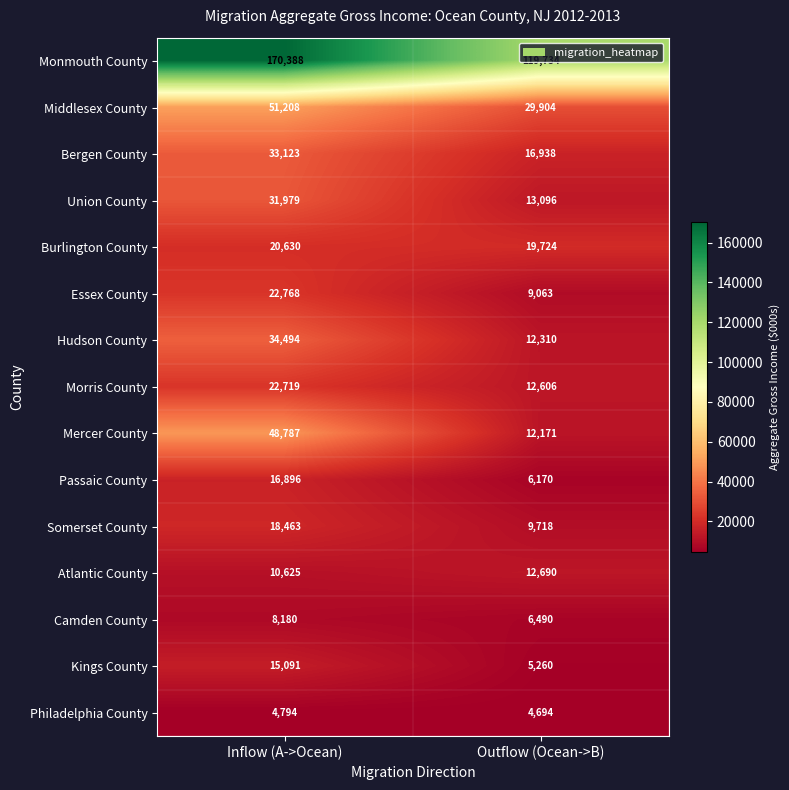

How many series are shown in this chart?

15